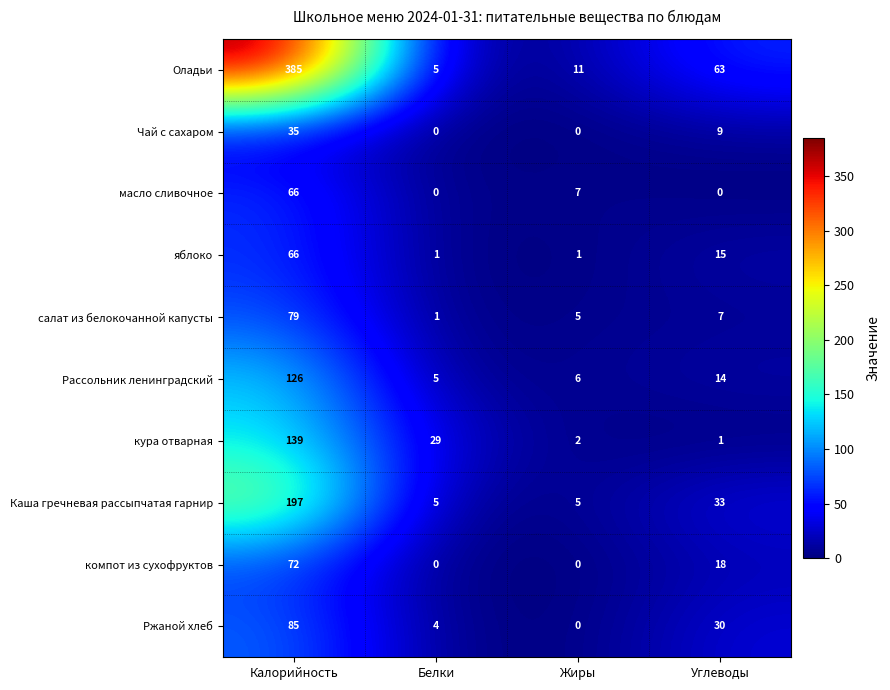

Which series has the largest total across all categories?

Оладьи